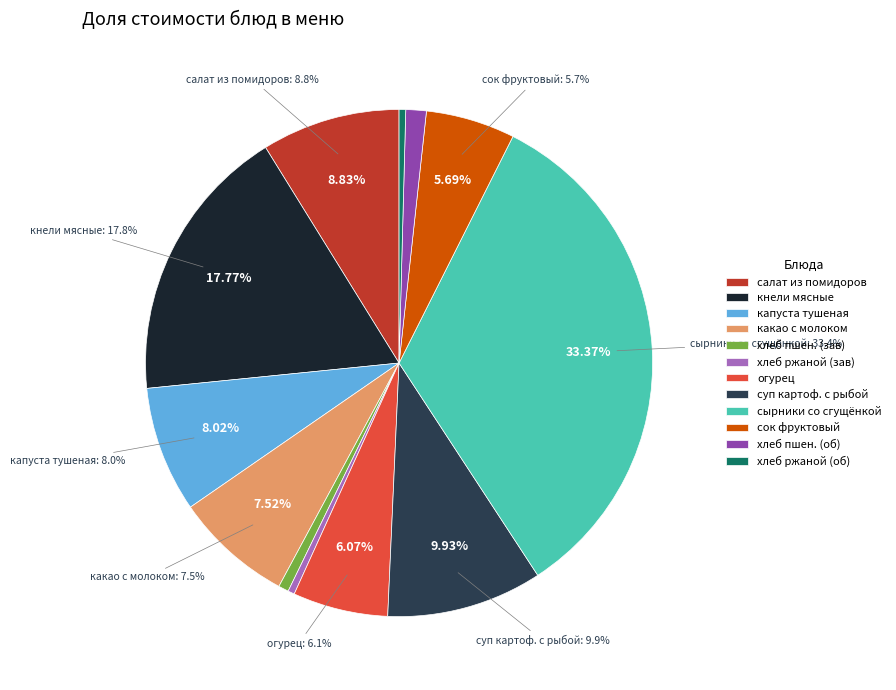

To the nearest percent, what is the difference between the хлеб ржаной (обед) and овощи порционно огурец slice percentages?

6%